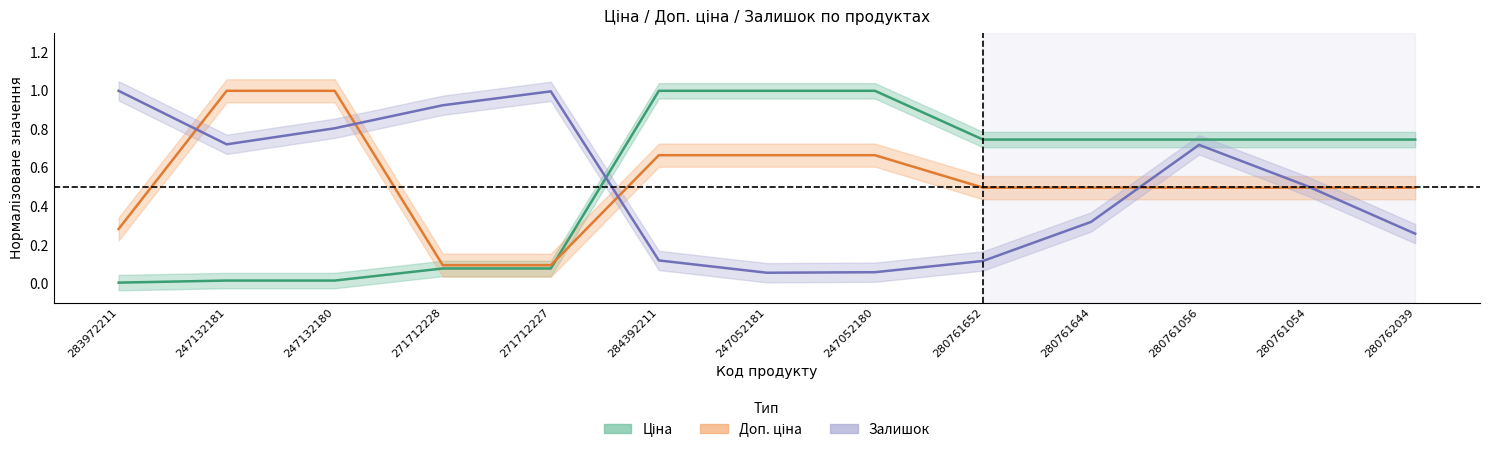

Which series has the largest range (max minus min)?

Ціна